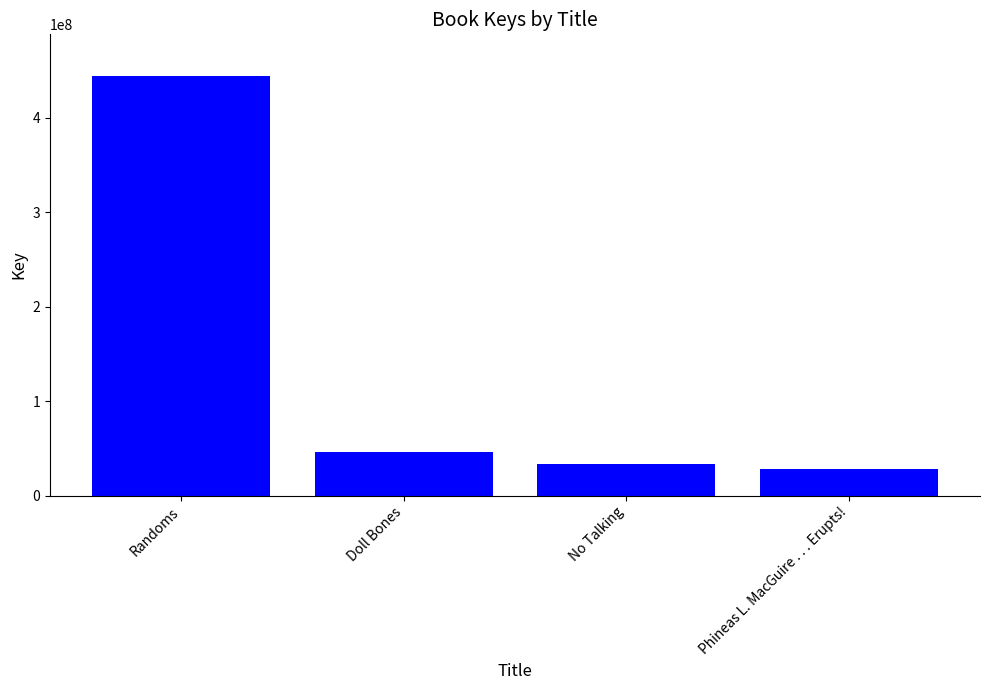

What is the change in value from Doll Bones to No Talking?

-13011142